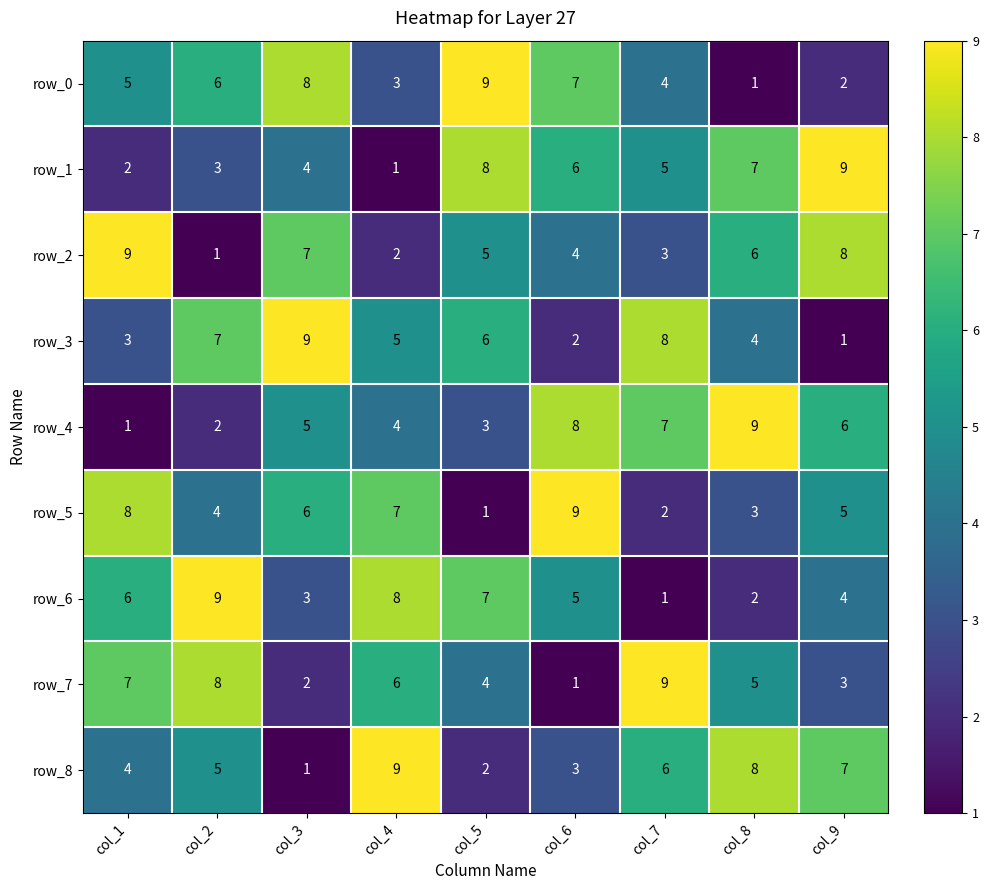

The value of row_7 at col_3 is 3. True or false?

False